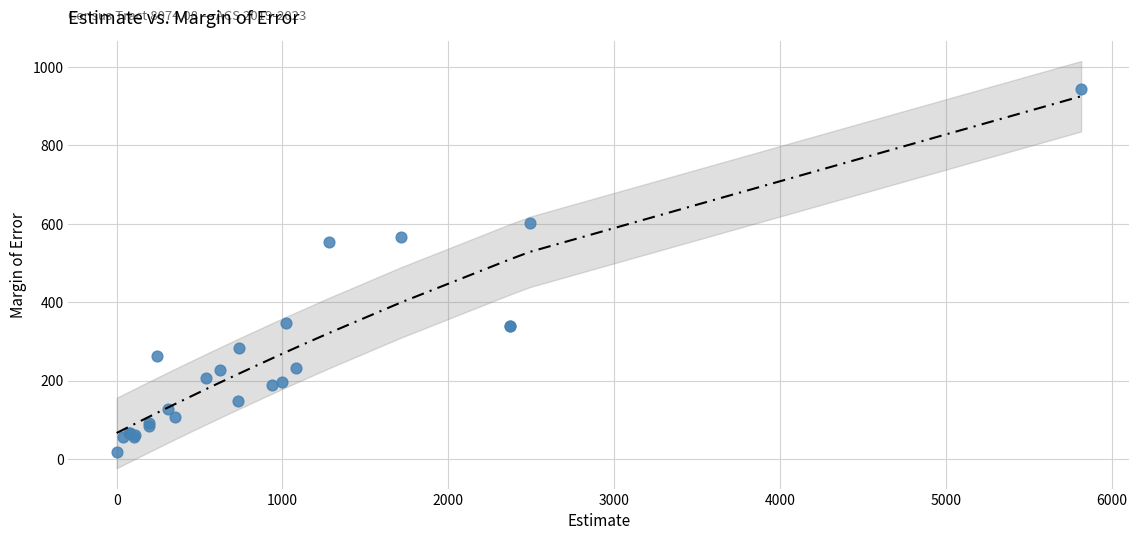

What Y value in the scatter plot is closest to 482?

553